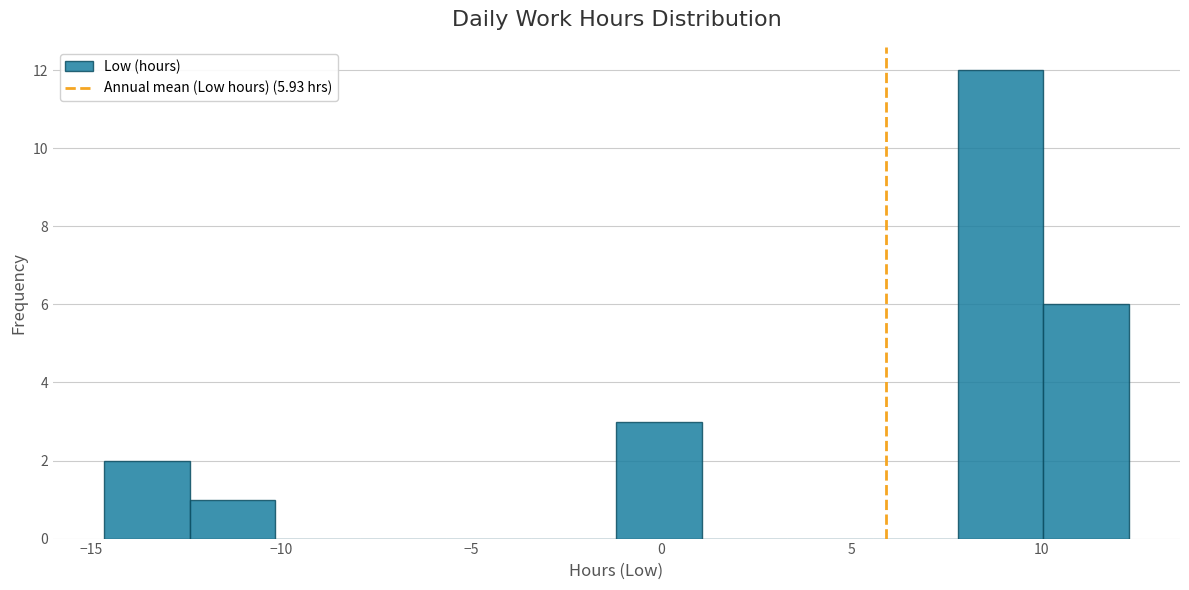

What is the height of the bar covering -14.5 to -12.5 on the x-axis? Neither the bar edges nor the heights are printed on the chart, so give them approximately, as read against the axes.

2